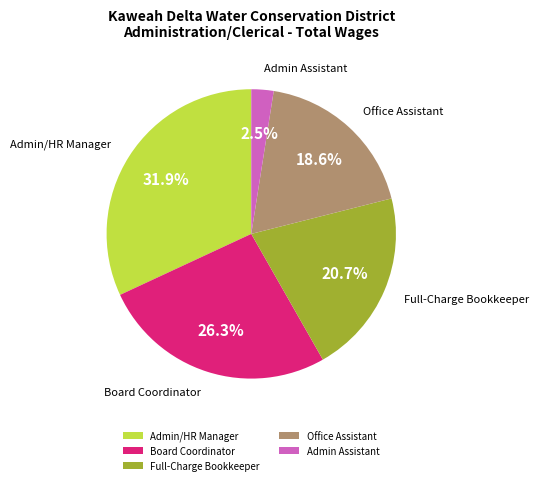

Which slice is the smallest?

Admin Assistant